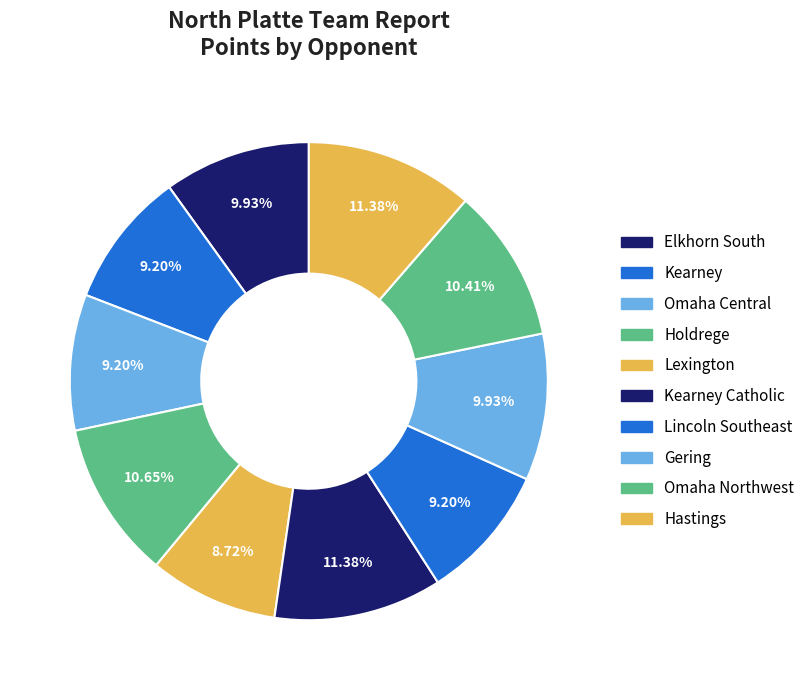

Rank the categories by value from lowest to highest.

Lexington, Kearney, Omaha Central, Lincoln Southeast, Elkhorn South, Gering, Omaha Northwest, Holdrege, Kearney Catholic, Hastings